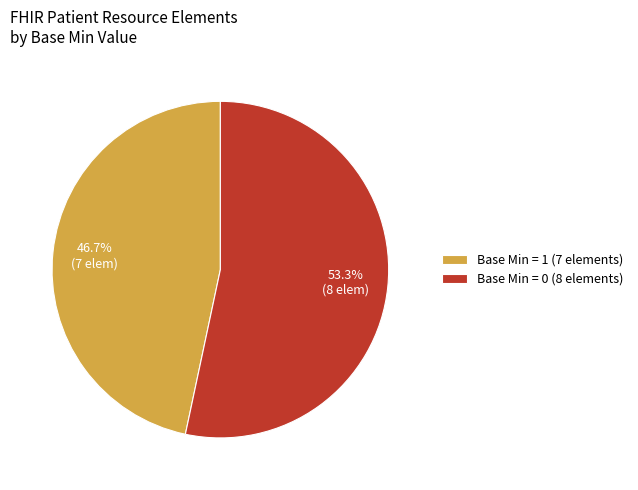

Rank the categories by value from highest to lowest.

Base Min = 0 (8 elements), Base Min = 1 (7 elements)